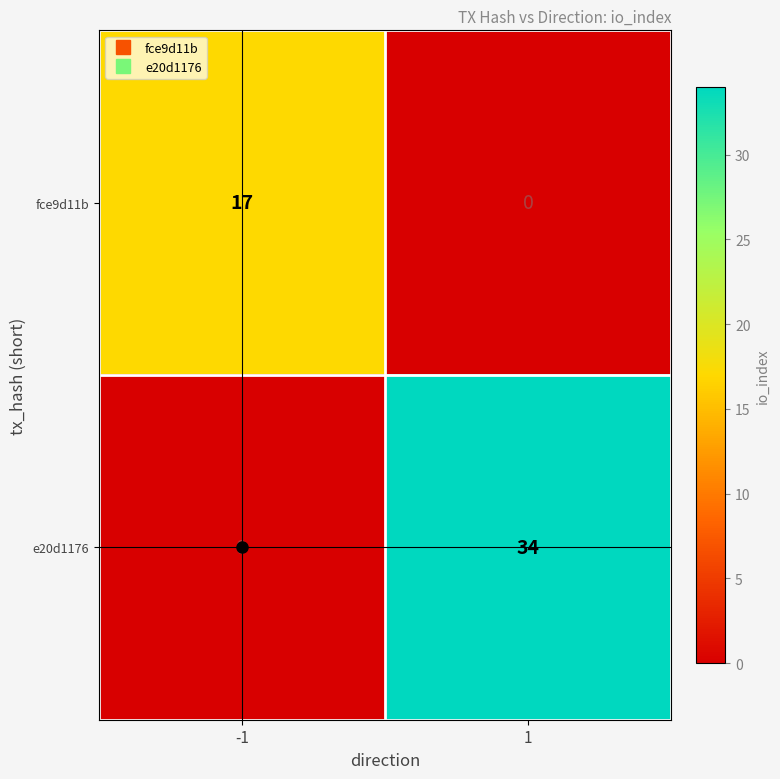

List the series in order of their overall mean, highest first.

e20d1176, fce9d11b